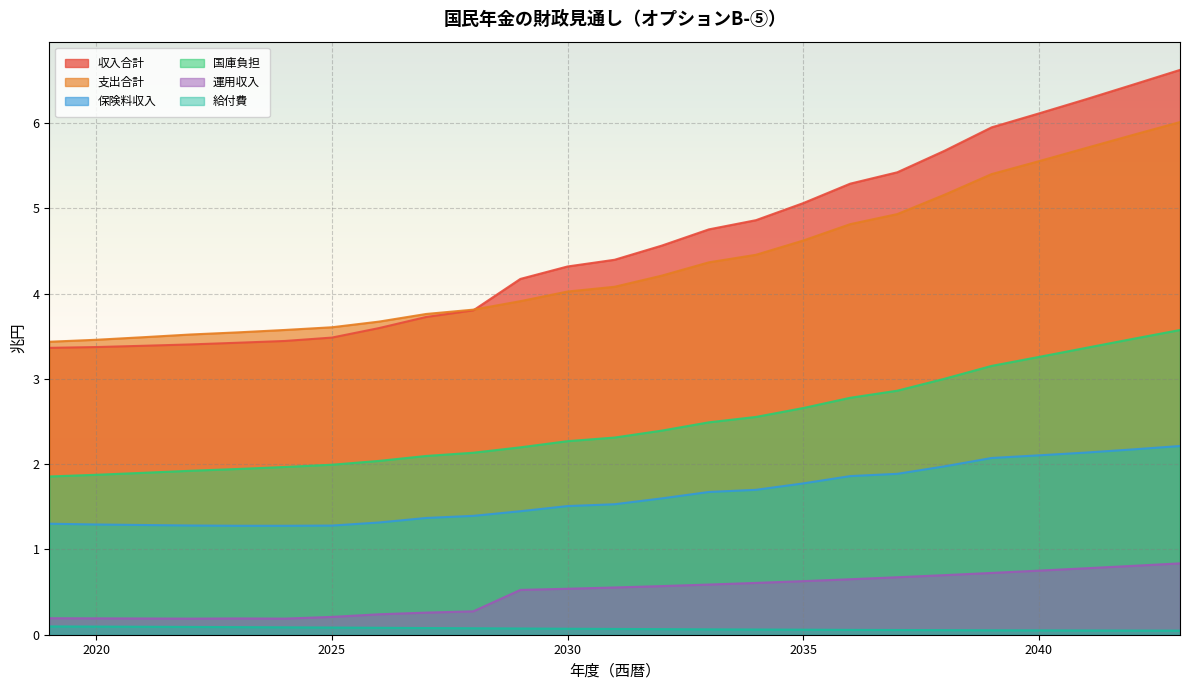

What is the highest value of the 保険料収入 series?

2.2